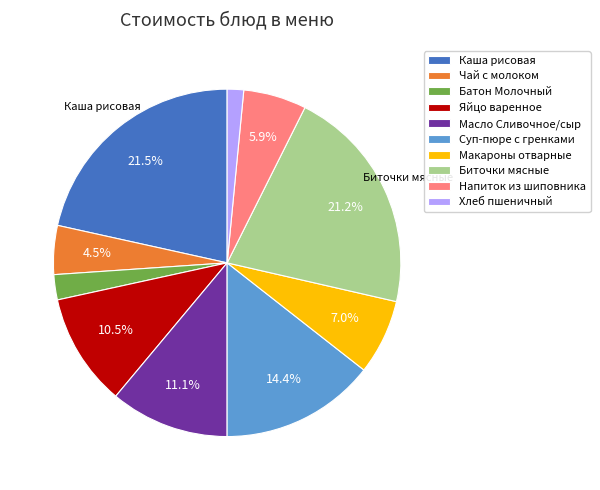

Is there any slice that represents more than half of the pie?

No